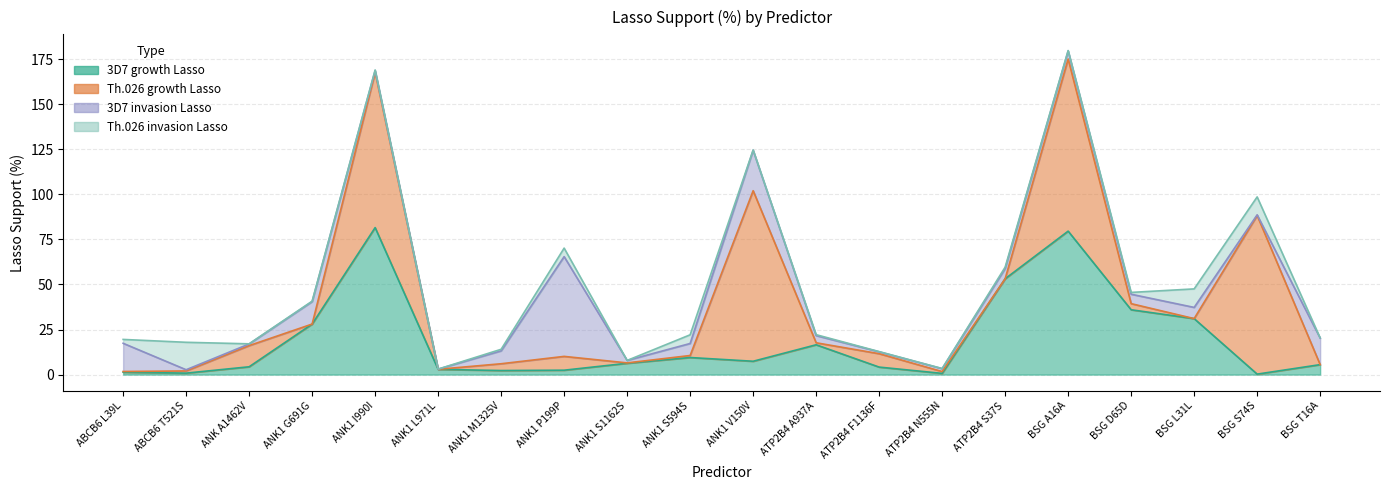

How many lines are shown in the chart?

4